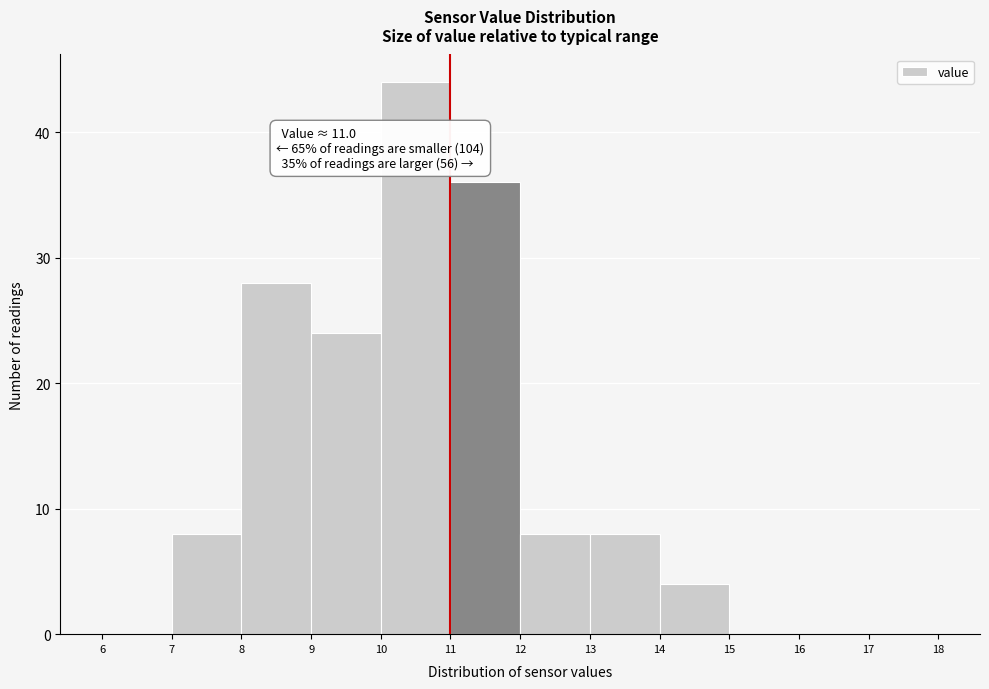

Over which range of the x-axis is the bar tallest?

10 to 11